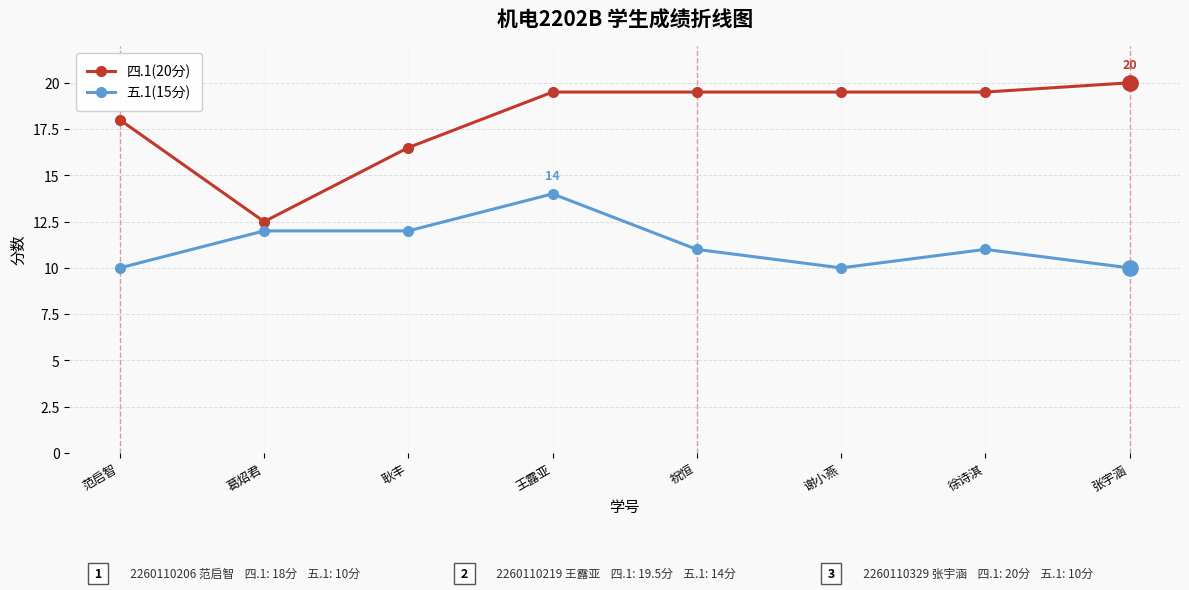

Is it true that 五.1(15分) equals 11.0 at 祝恒?

True